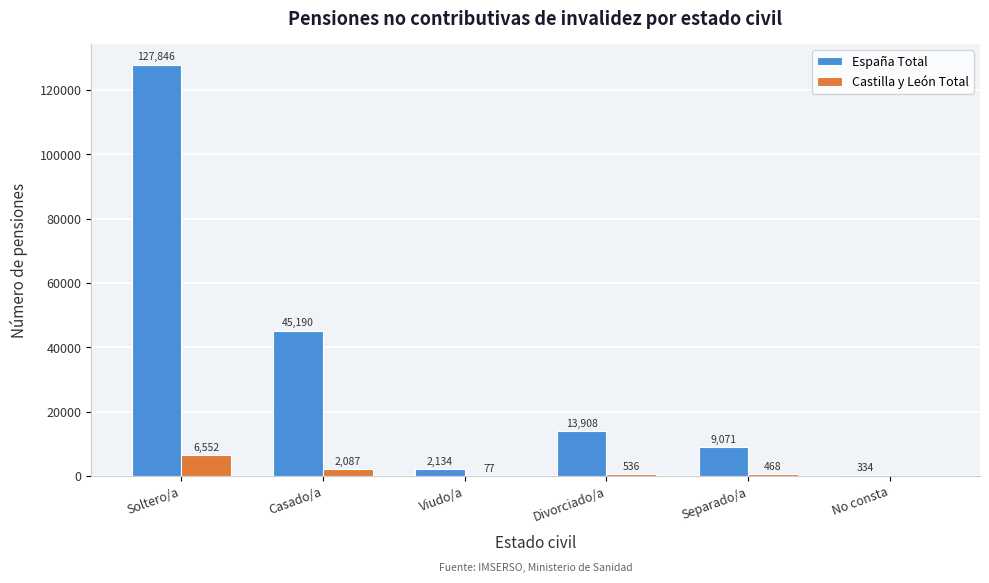

Reading left to right, transcribe all the data shown in this chart.

España Total: Soltero/a=127846	Casado/a=45190	Viudo/a=2134	Divorciado/a=13908	Separado/a=9071	No consta=334
Castilla y León Total: Soltero/a=6552	Casado/a=2087	Viudo/a=77	Divorciado/a=536	Separado/a=468	No consta=0